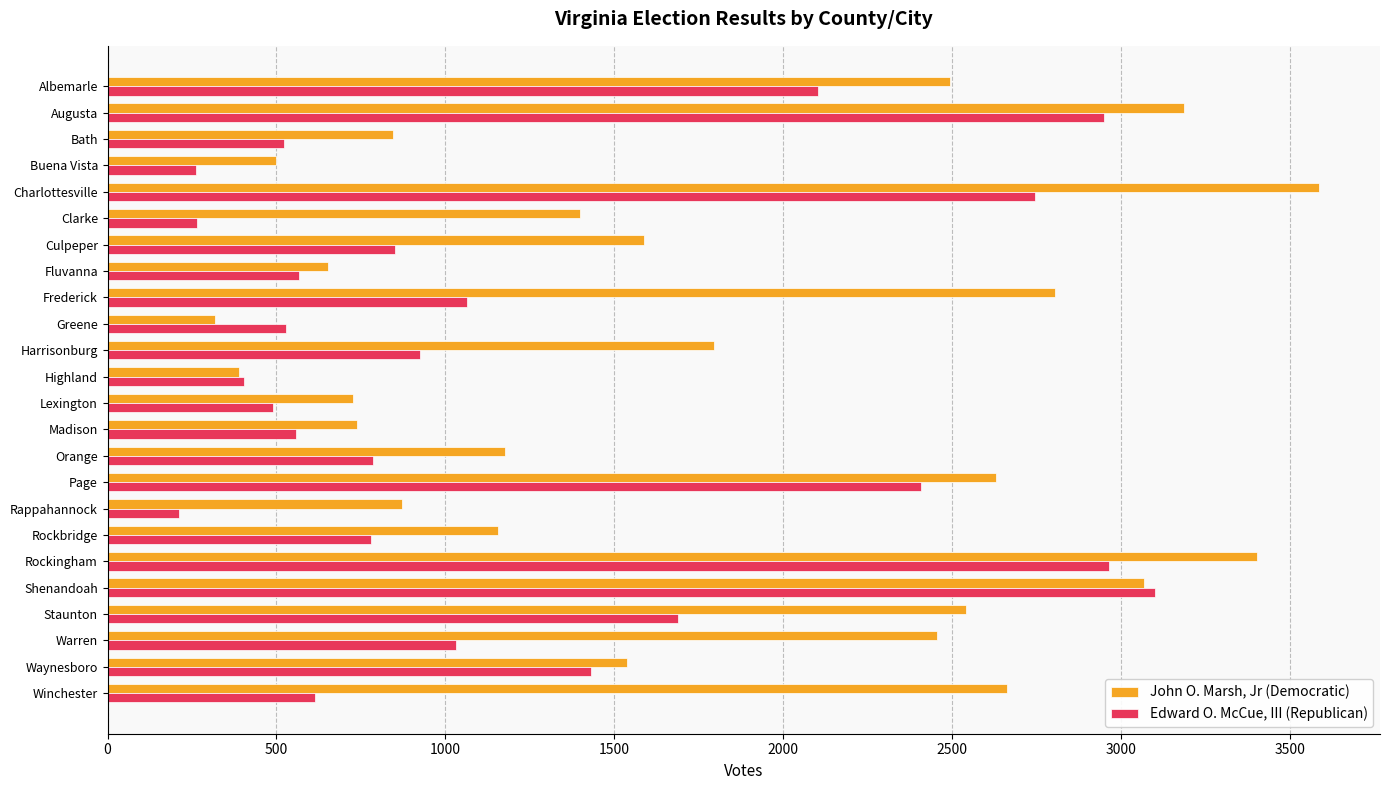

The Edward O. McCue, III (Republican) series shows 291 at Greene. True or false?

False